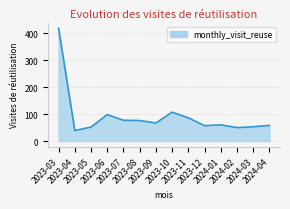

How many values are below 67?

7